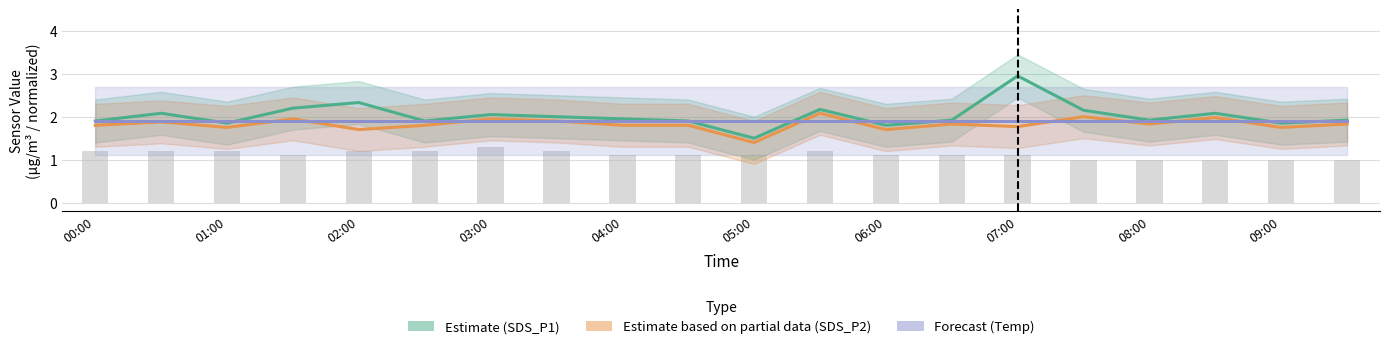

Which series has the largest range (max minus min)?

Estimate (SDS_P1)